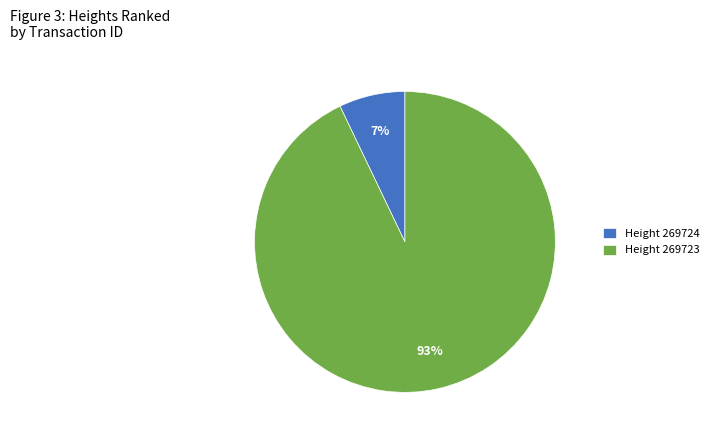

Do Height 269724 and Height 269723 together represent more than half of the pie?

Yes